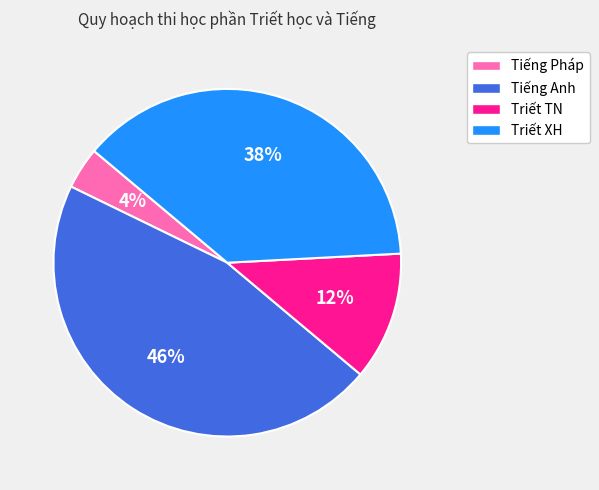

Which category has the smallest portion of the pie?

Tiếng Pháp